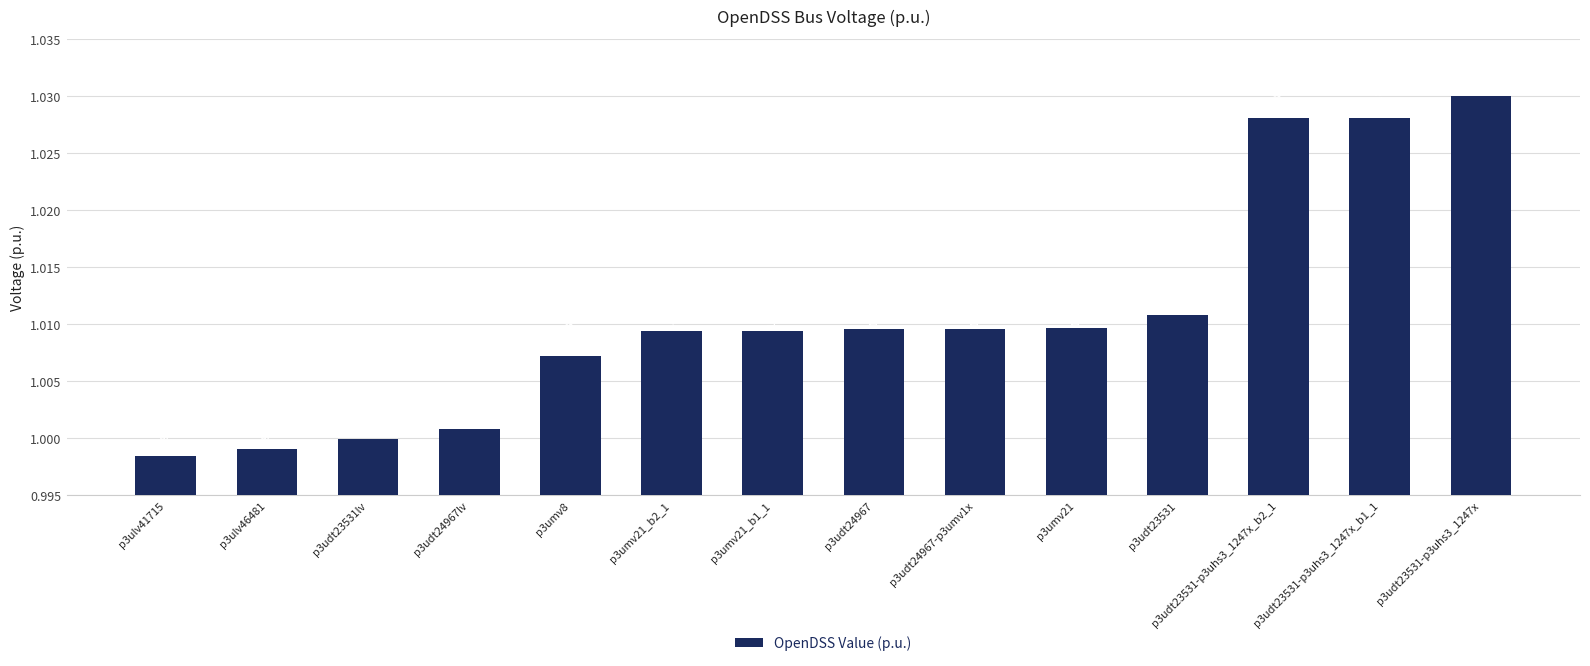

Which has a higher value, p3udt23531 or p3udt24967lv?

p3udt23531